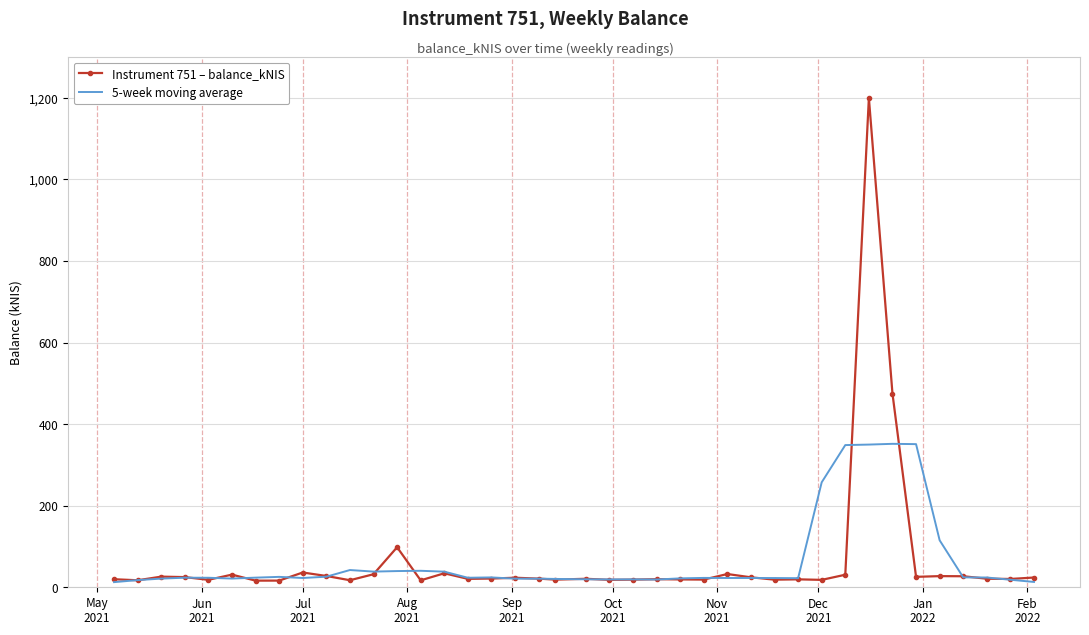

What is the maximum value for 5-week moving average?

351.7